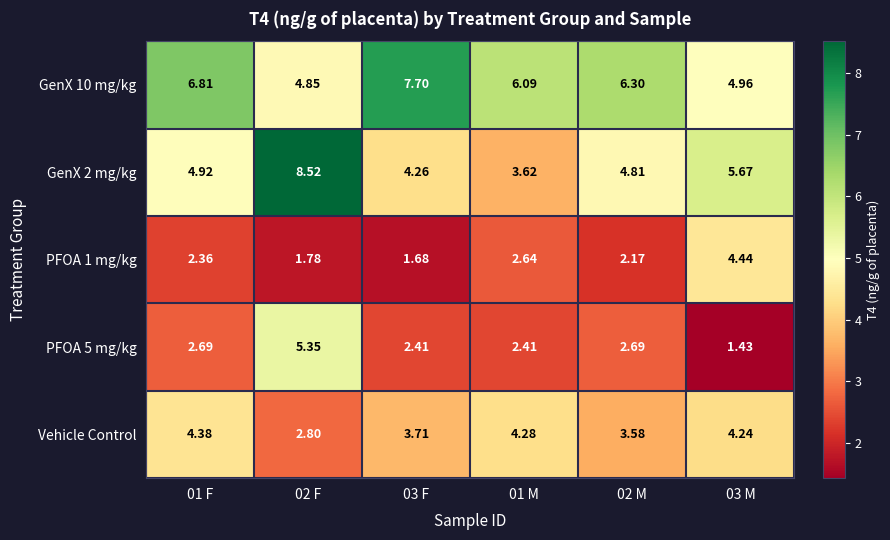

Is the value of PFOA 1 mg/kg at 03 M greater than the value of GenX 2 mg/kg at 02 F?

No